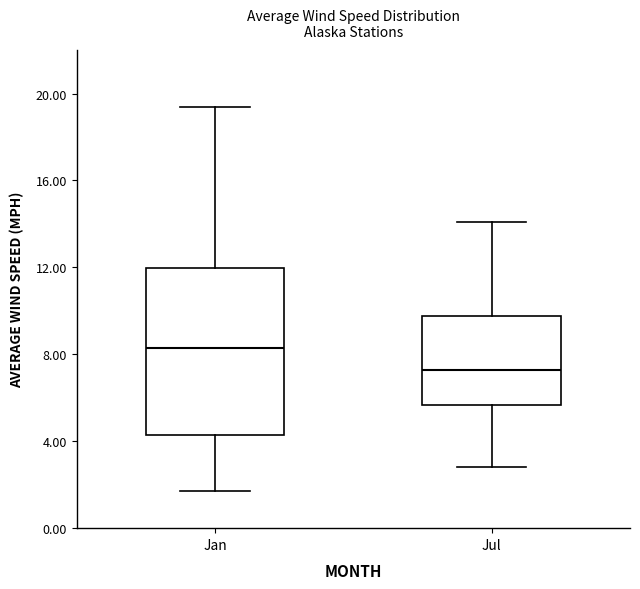

Which box has the lowest median line?

Jul